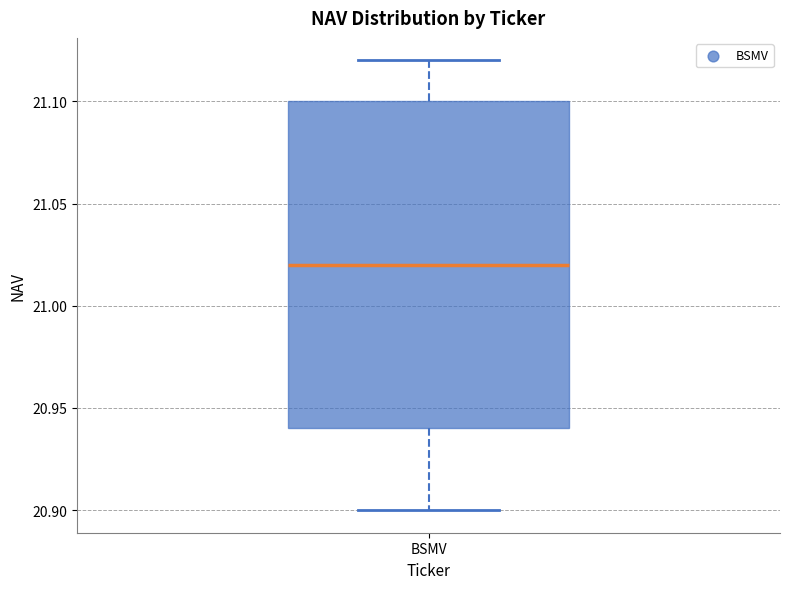

Read this box plot against the y-axis: the position of the median line, the range covered by the box, and the ends of both whiskers. The values are not printed on the chart, so give them approximately, as read against the axis.

median 21.02, box 20.94 to 21.10, whiskers 20.90 to 21.12